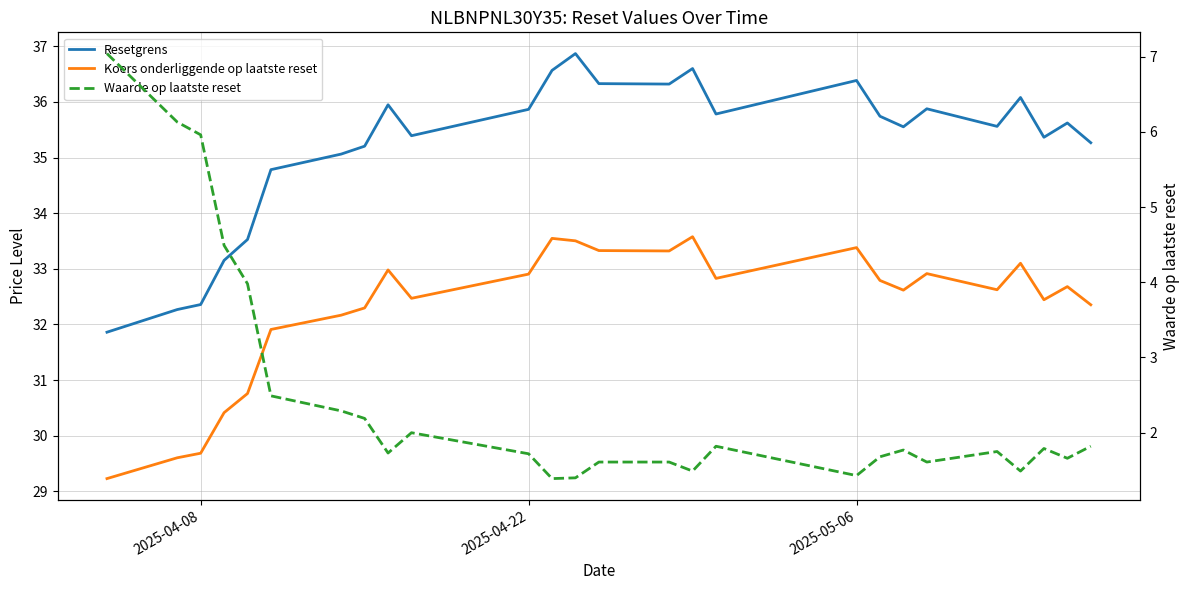

The Resetgrens series shows 58.8 at 22. True or false?

False